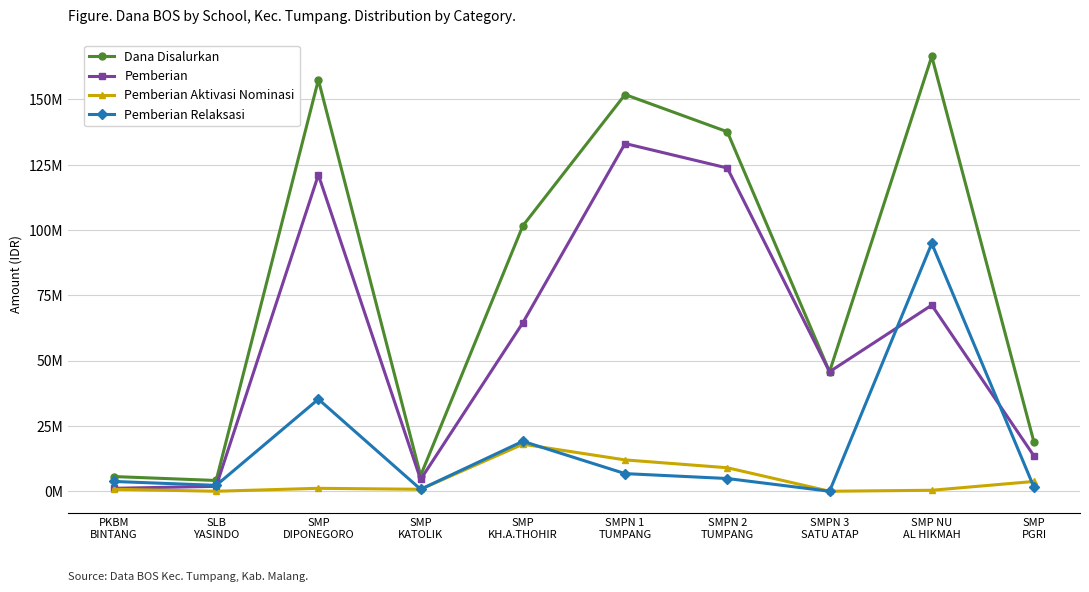

Is this an area chart (filled region under the line)?

No